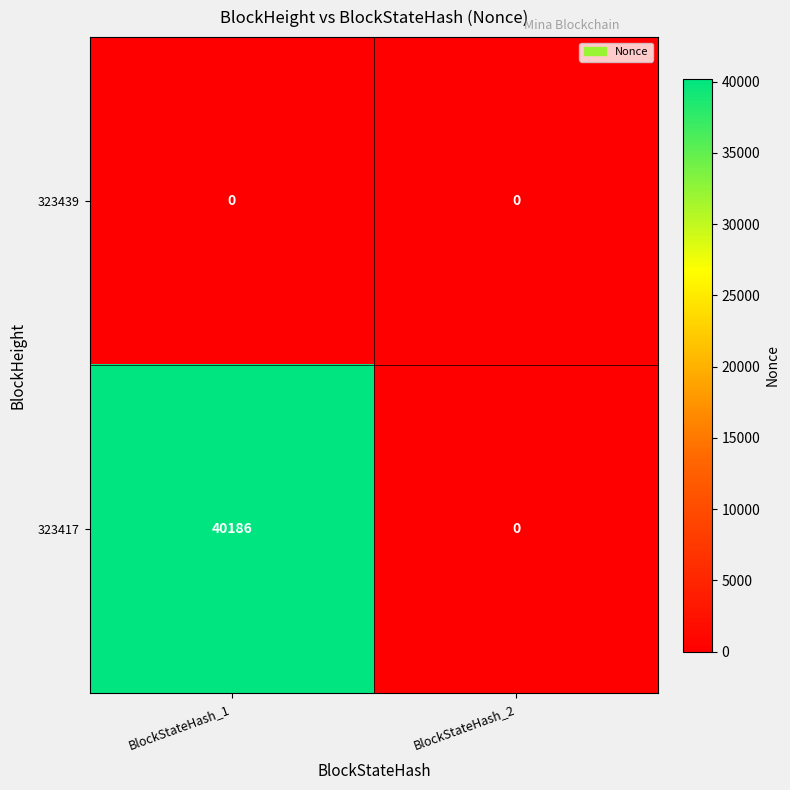

Rank the series by their average value, from highest to lowest.

323417, 323439